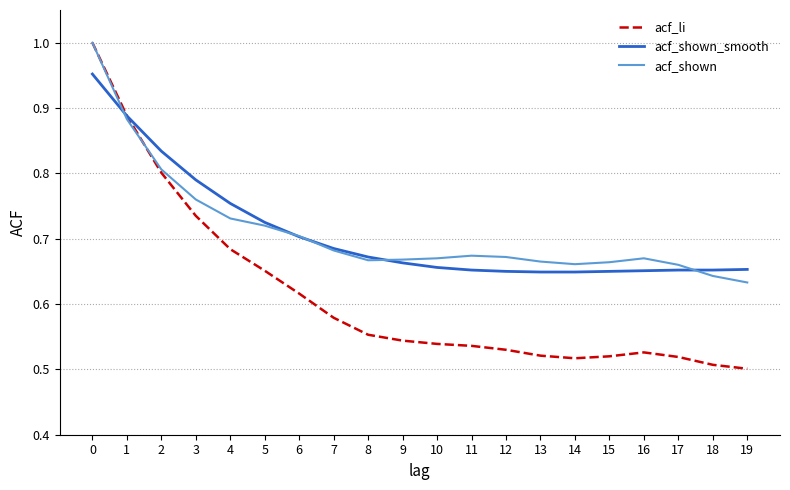

What is the difference between the highest and lowest values at 12?

0.1